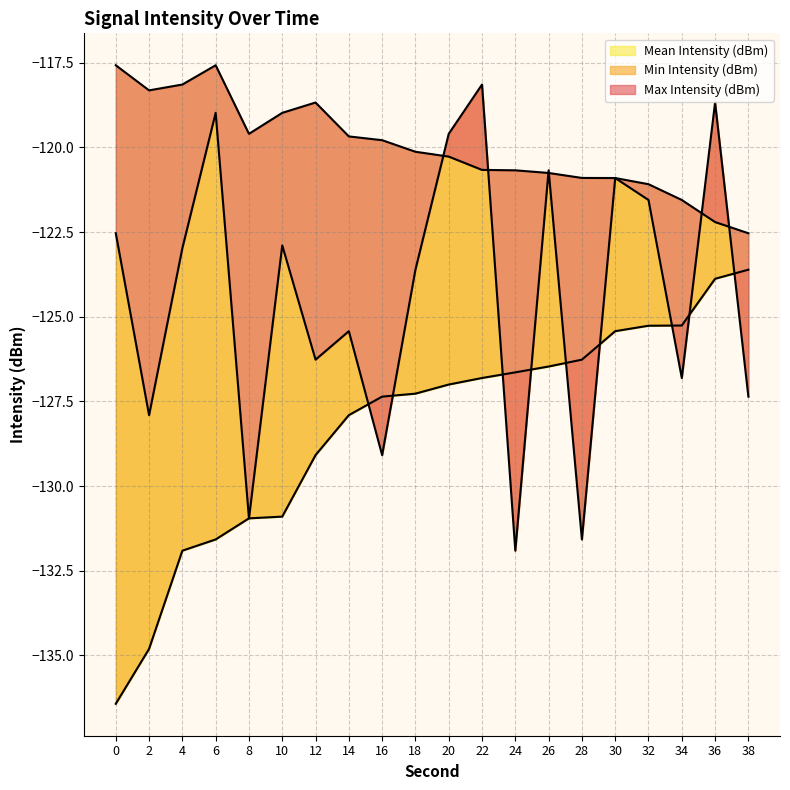

Which series changed the most between 14 and 38?

Min Intensity (dBm)